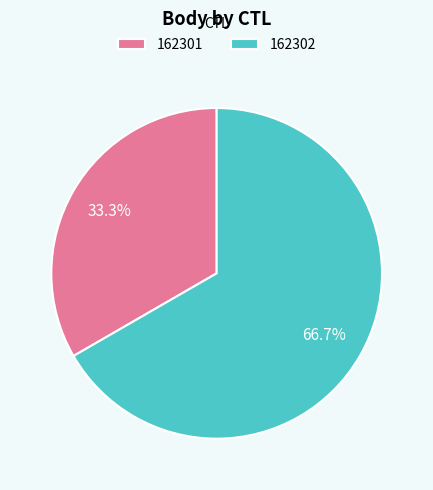

Which slice is the largest?

162302